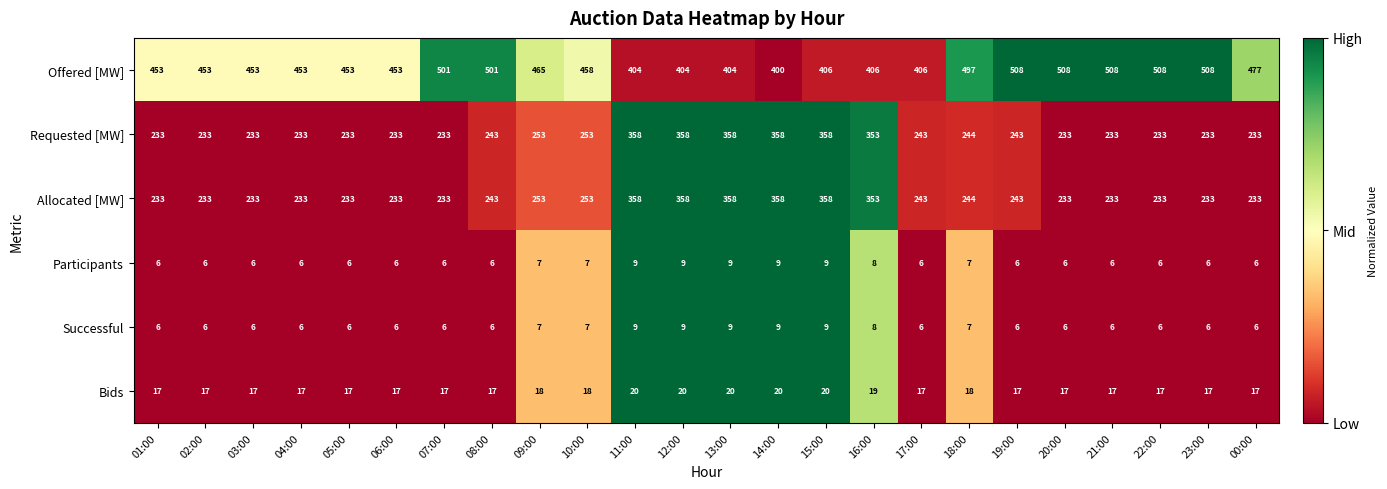

Read the Allocated [MW] value at 15:00, to the nearest 5.

360